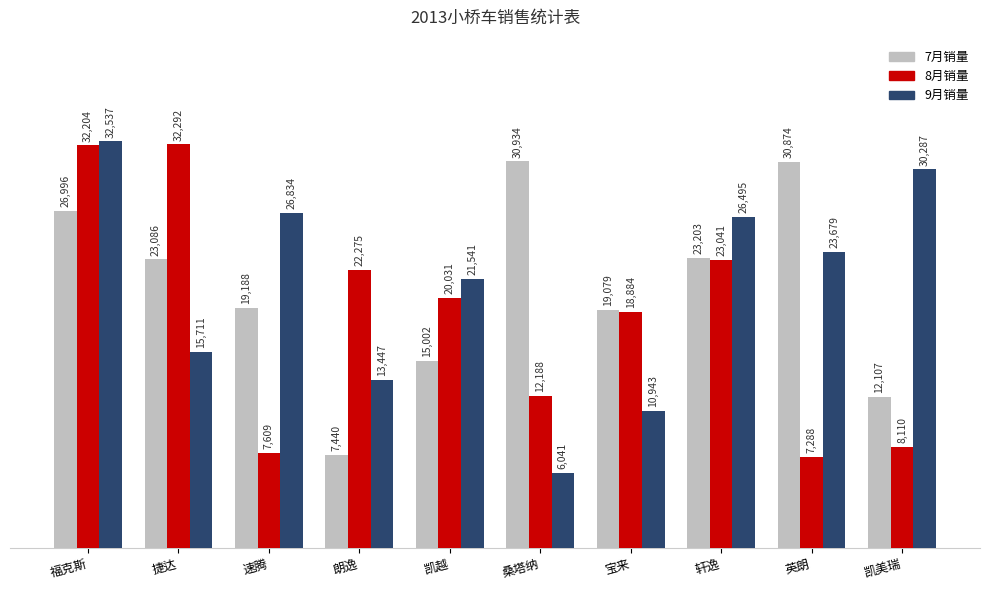

Reading left to right, extract all data points from this chart.

7月销量: 福克斯=26996	捷达=23086	速腾=19188	朗逸=7440	凯越=15002	桑塔纳=30934	宝来=19079	轩逸=23203	英朗=30874	凯美瑞=12107
8月销量: 福克斯=32204	捷达=32292	速腾=7609	朗逸=22275	凯越=20031	桑塔纳=12188	宝来=18884	轩逸=23041	英朗=7288	凯美瑞=8110
9月销量: 福克斯=32537	捷达=15711	速腾=26834	朗逸=13447	凯越=21541	桑塔纳=6041	宝来=10943	轩逸=26495	英朗=23679	凯美瑞=30287